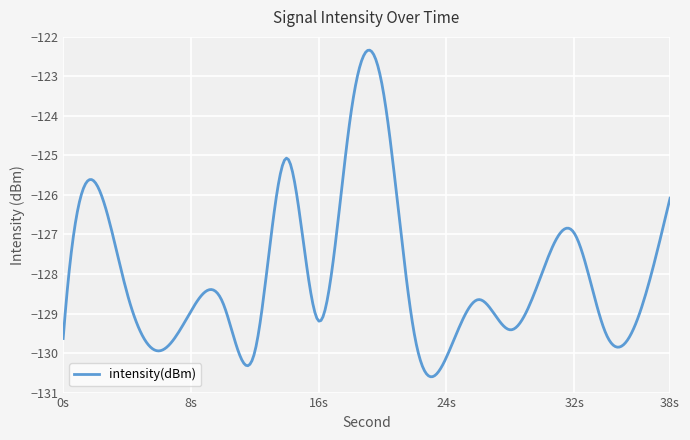

True or false: there are more than 2 points higher than both neighbors.

True